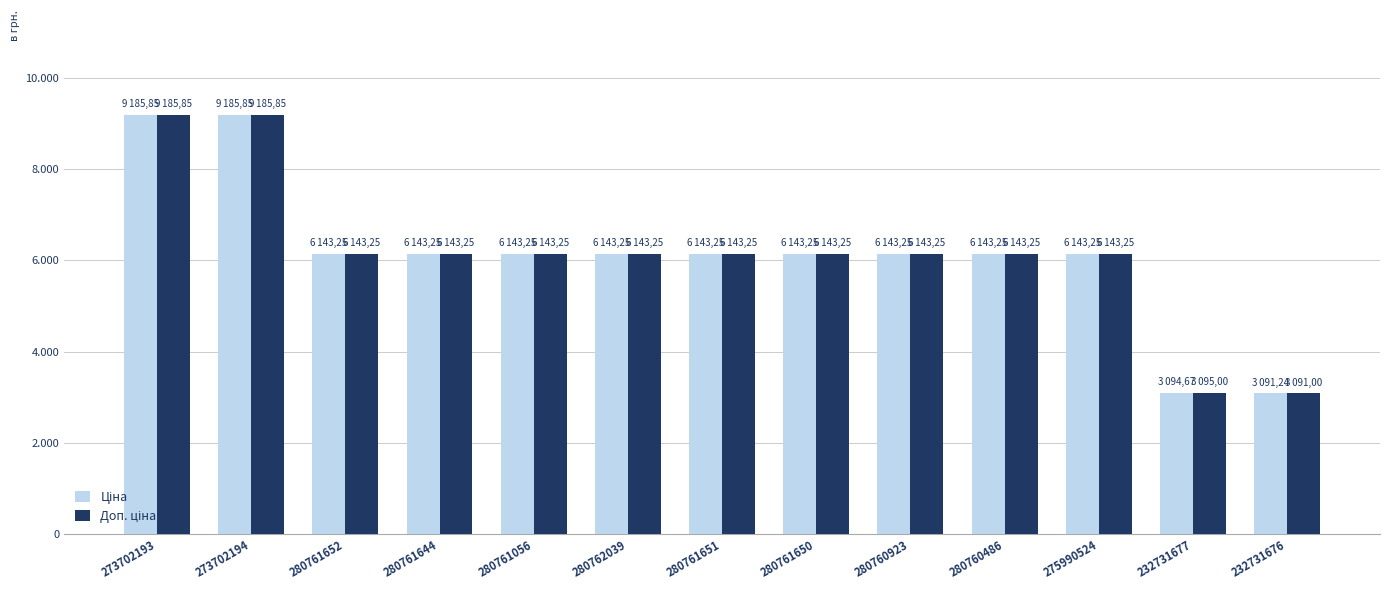

Is the value of Доп. ціна at 280760923 greater than the value of Ціна at 232731676?

Yes